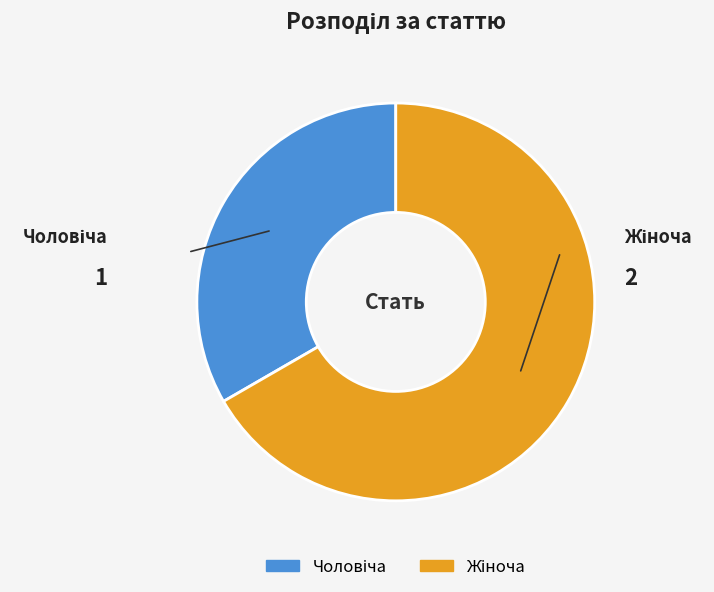

Is there a majority slice in this chart?

Yes